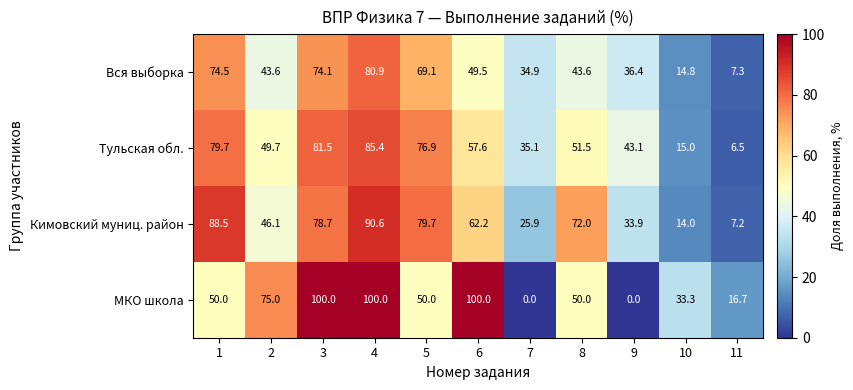

At which label does Вся выборка reach its minimum?

11